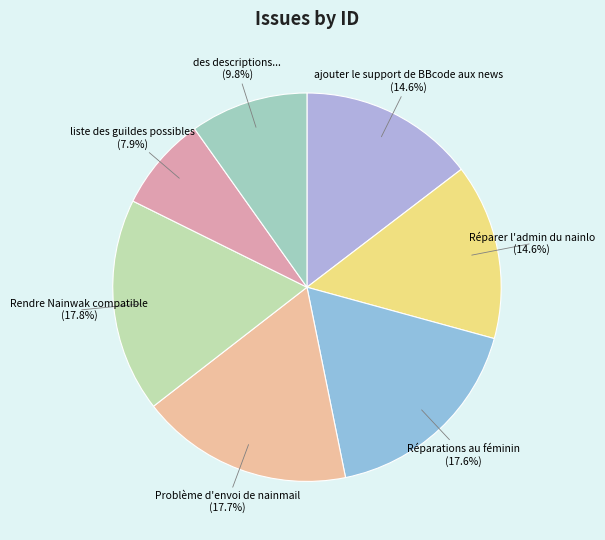

To the nearest percent, what percentage of the pie is des descriptions...?

10%